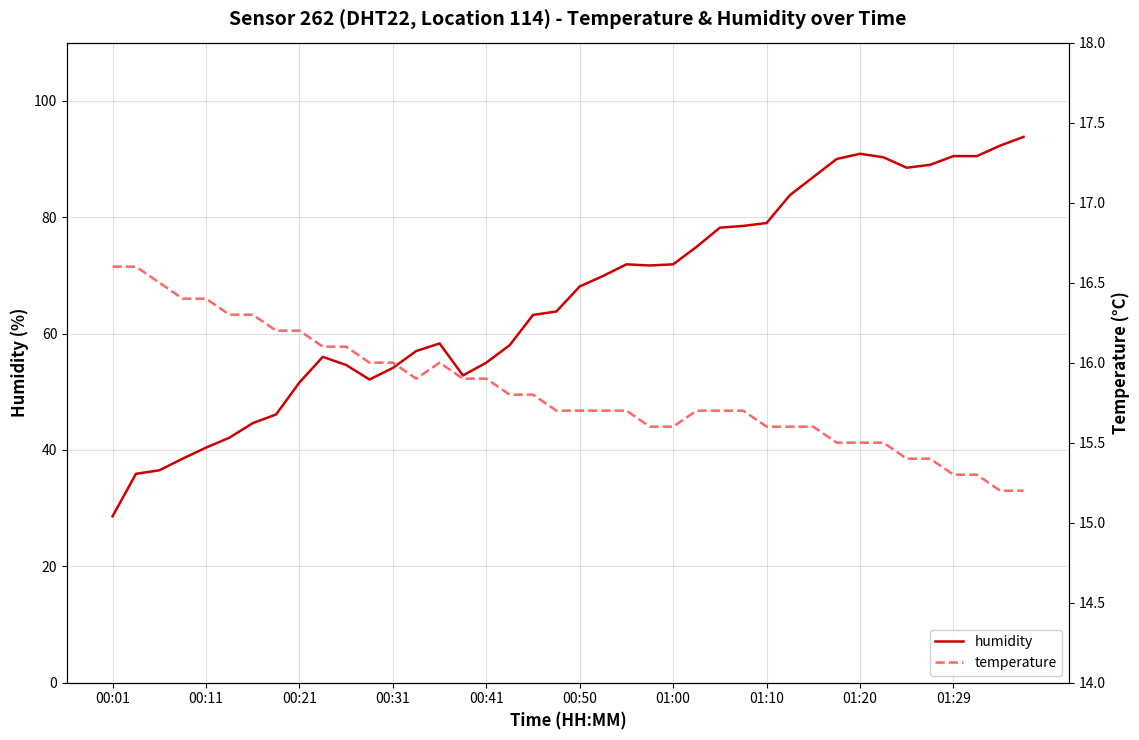

At which label does humidity first exceed 68?

00:50